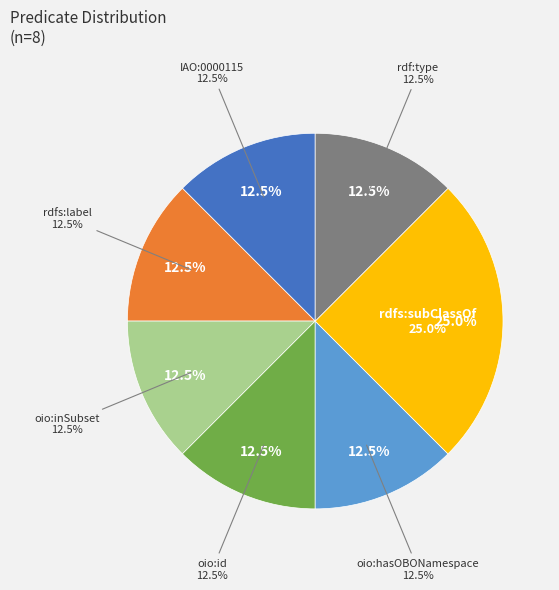

How many slices are in this pie chart?

7